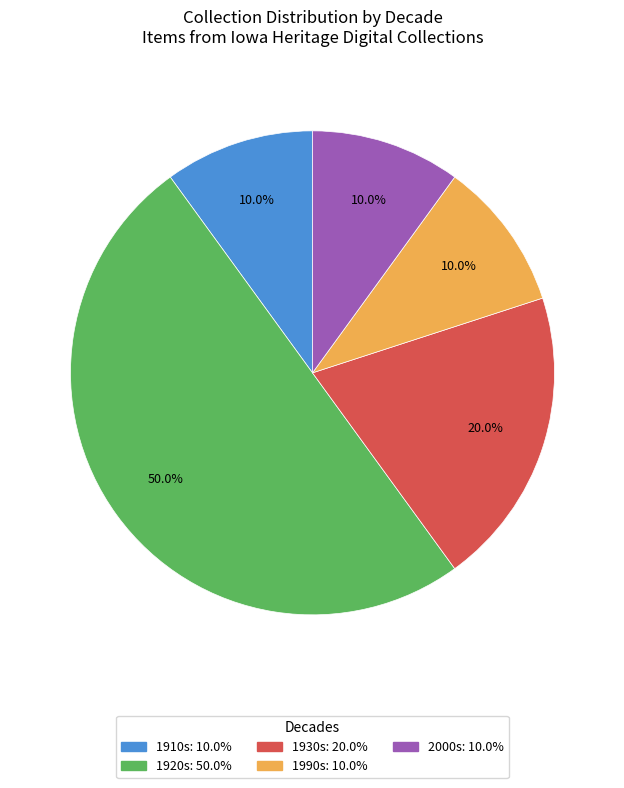

How many slices are in this pie chart?

5